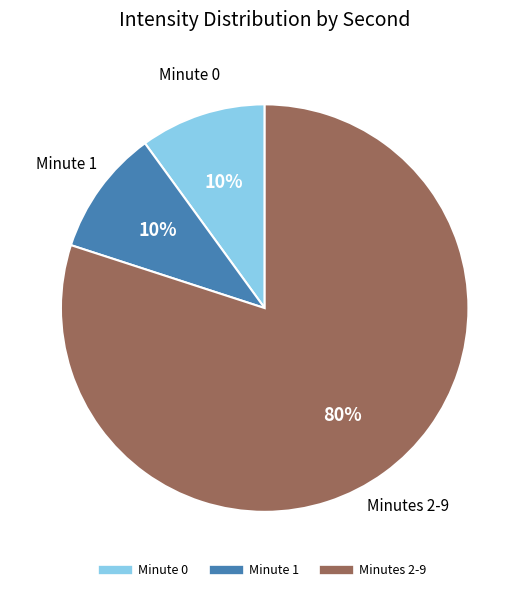

To the nearest percent, what is the average slice percentage?

33%